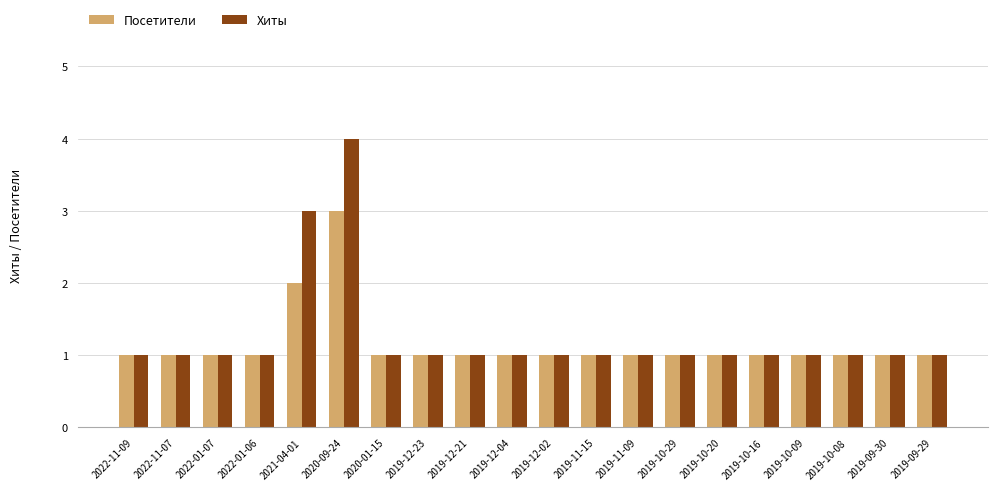

List the series in order of their peak value, lowest first.

Посетители, Хиты